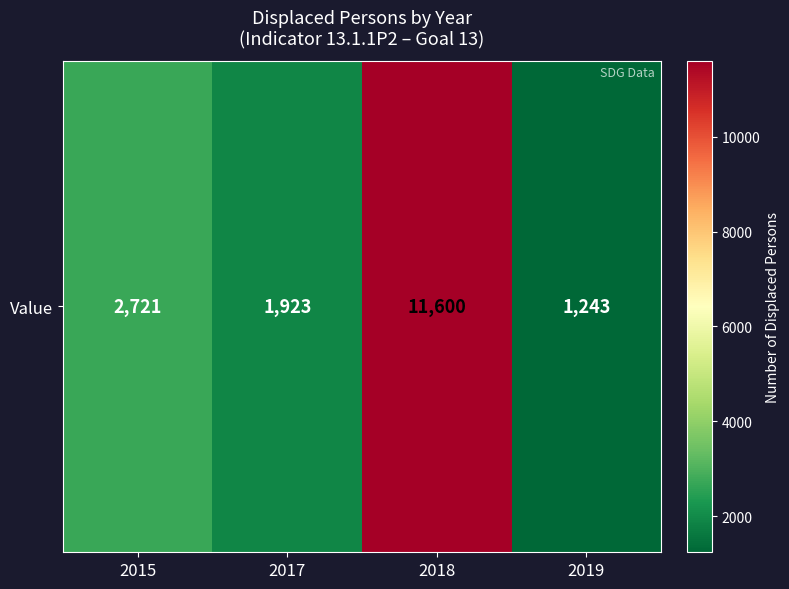

Reading left to right, transcribe all the data shown in this chart.

2015=2721	2017=1923	2018=11600	2019=1243